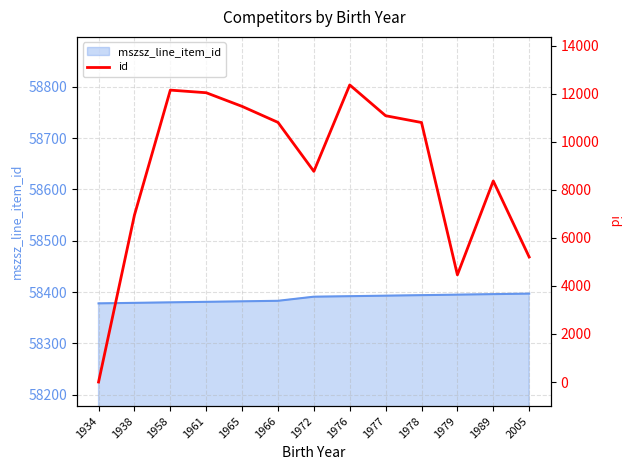

Reading left to right, extract all data points from this chart.

0	6946	12148	12039	11471	10805	8767	12363	11082	10800	4461	8367	5204